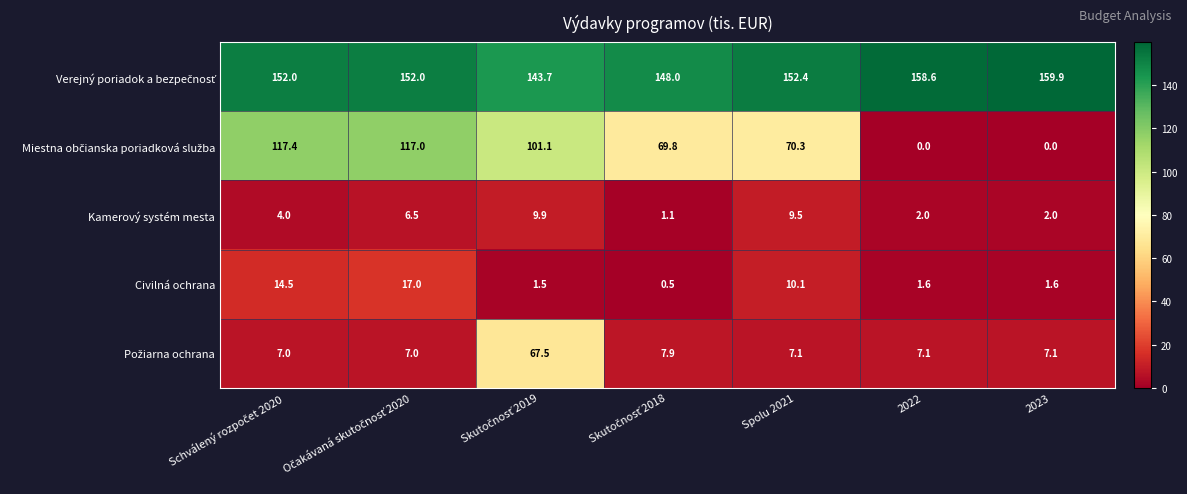

At how many categories does at least one series exceed 94?

7